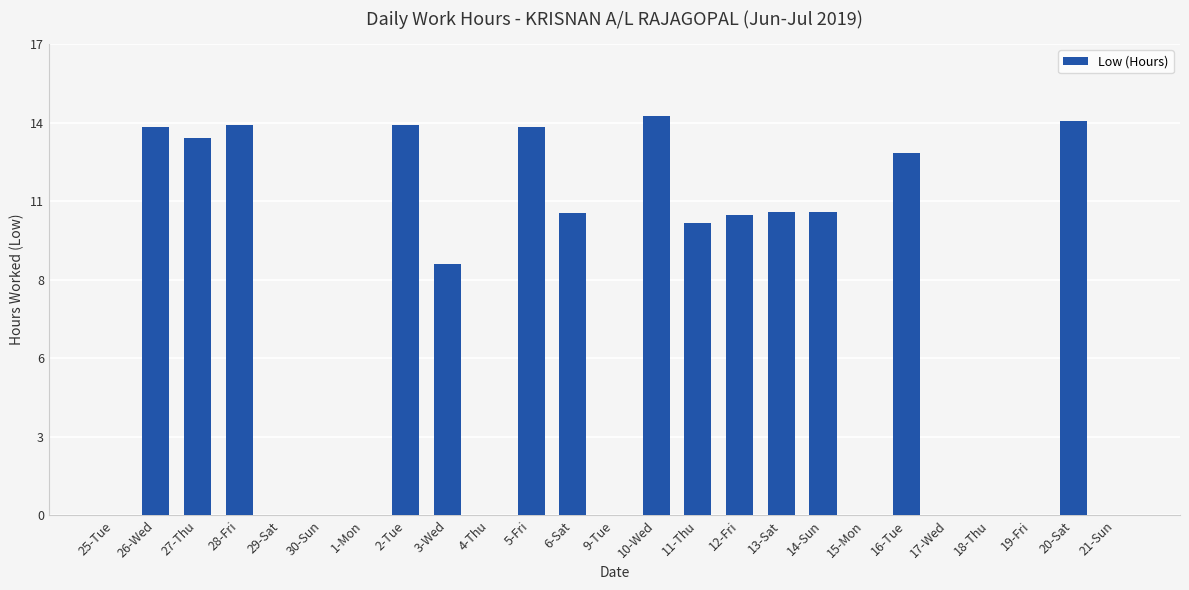

The value at 10-Wed is 9.7. True or false?

False